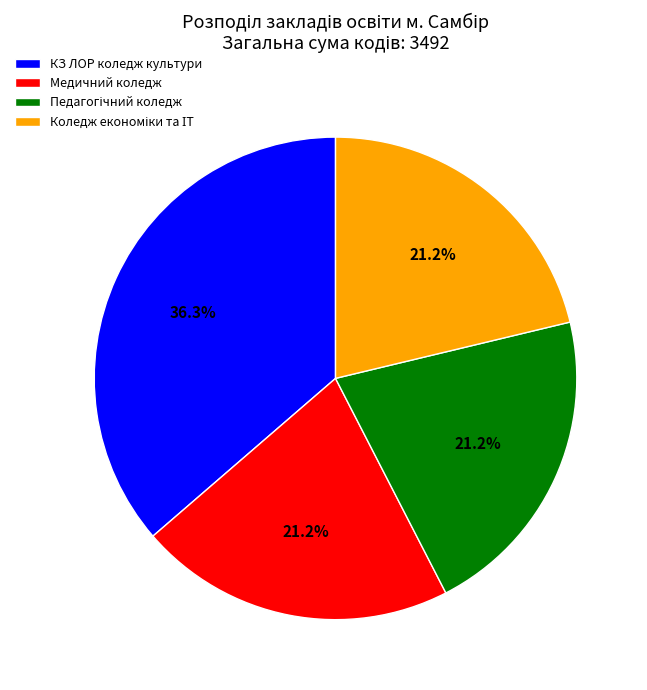

What is the largest slice in the pie chart?

КЗ ЛОР коледж культури